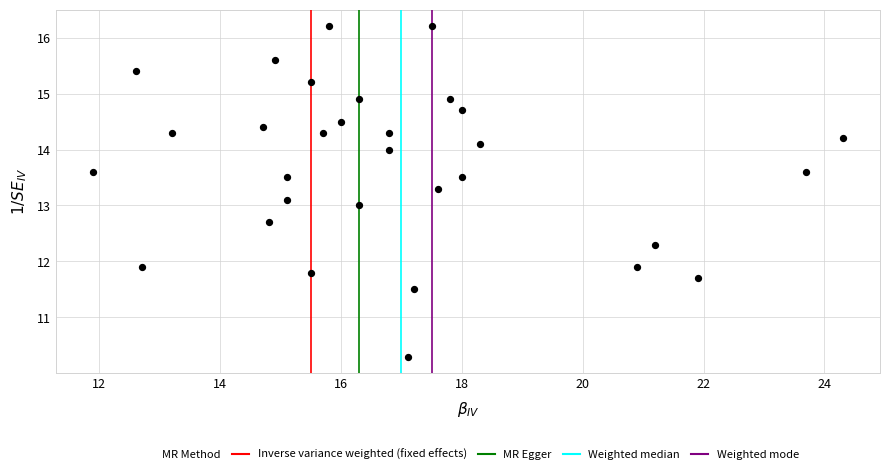

What is the range of Y values (max minus min)?

5.9